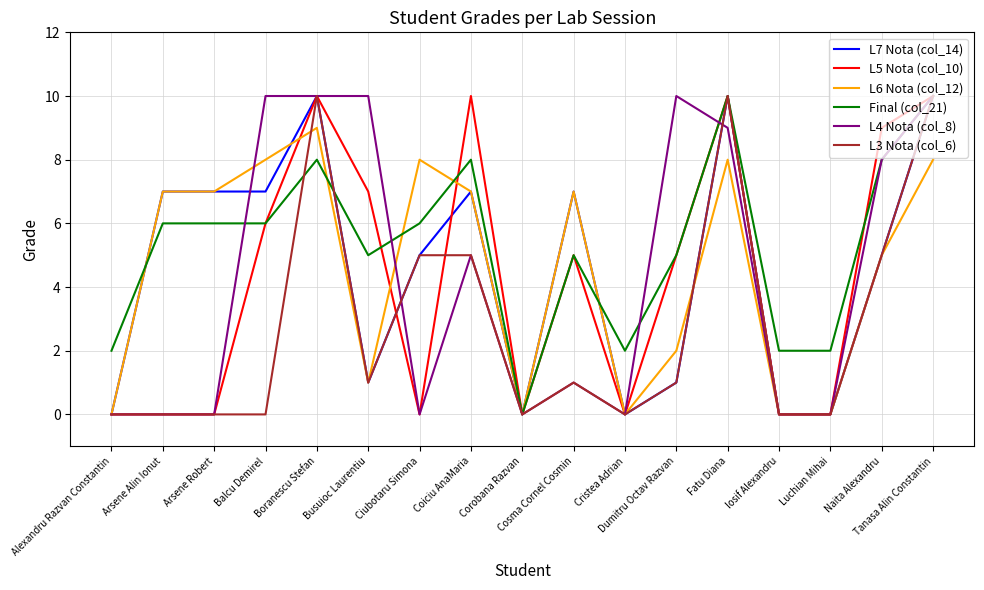

What position from the right is Ciubotaru Simona?

11